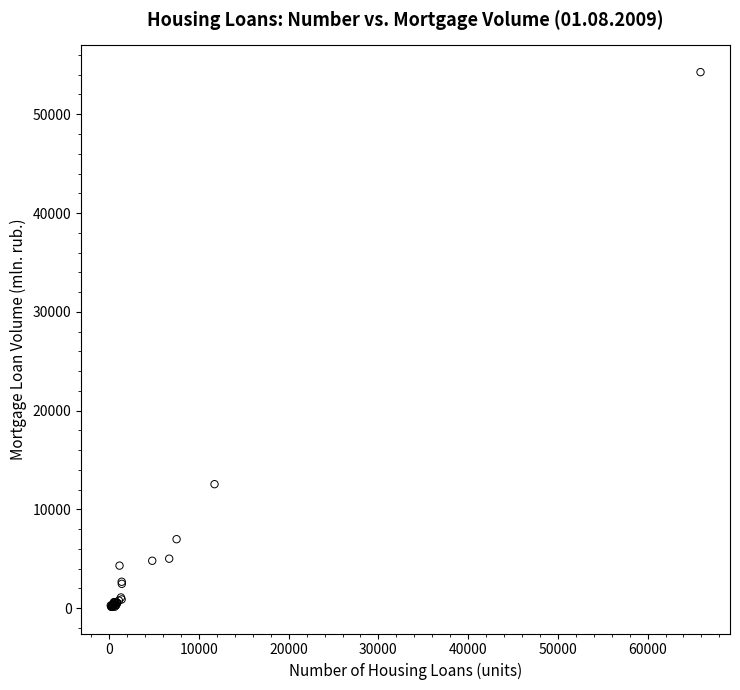

What Y value in the scatter plot is closest to 27197?

12543.3